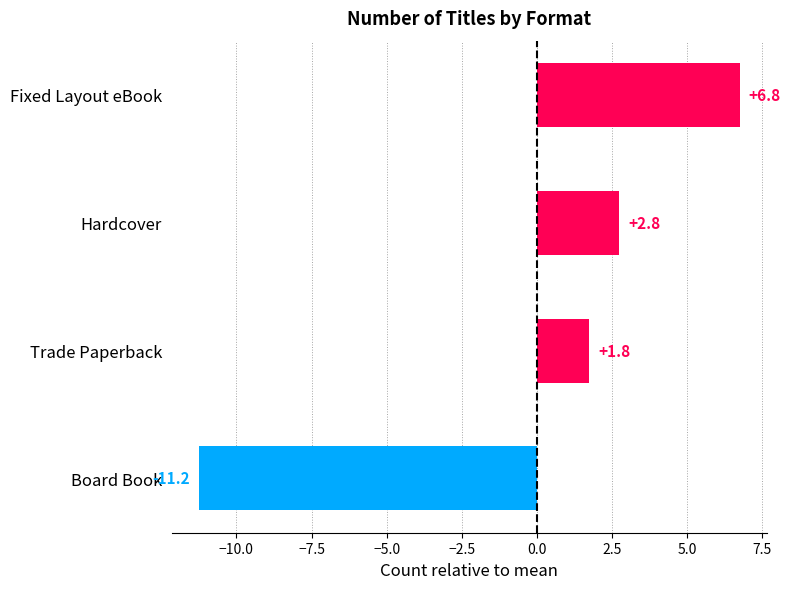

What is the ratio of the value at Trade Paperback to the value at Hardcover?

0.6